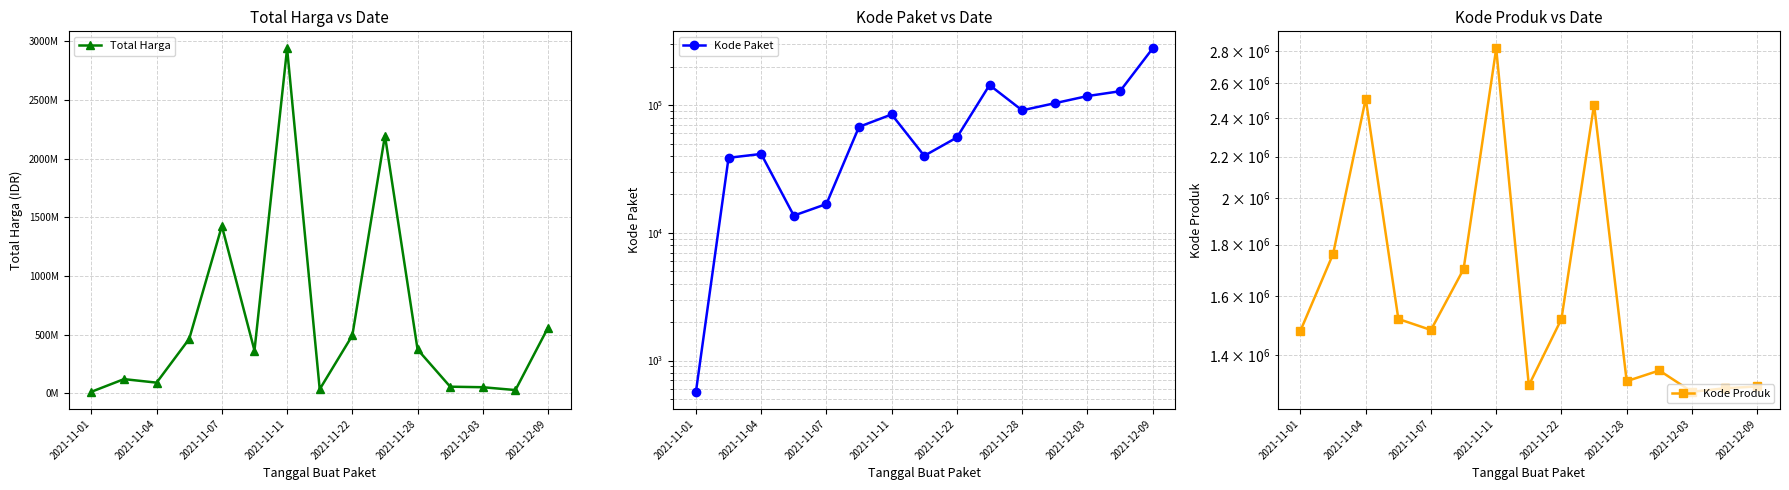

How many lines are shown in the chart?

3